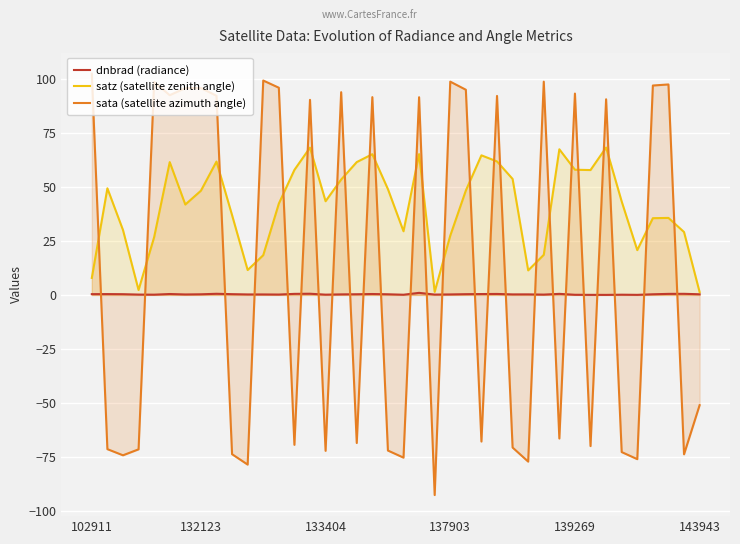

What is the highest value of the satz (satellite zenith angle) series?

68.3